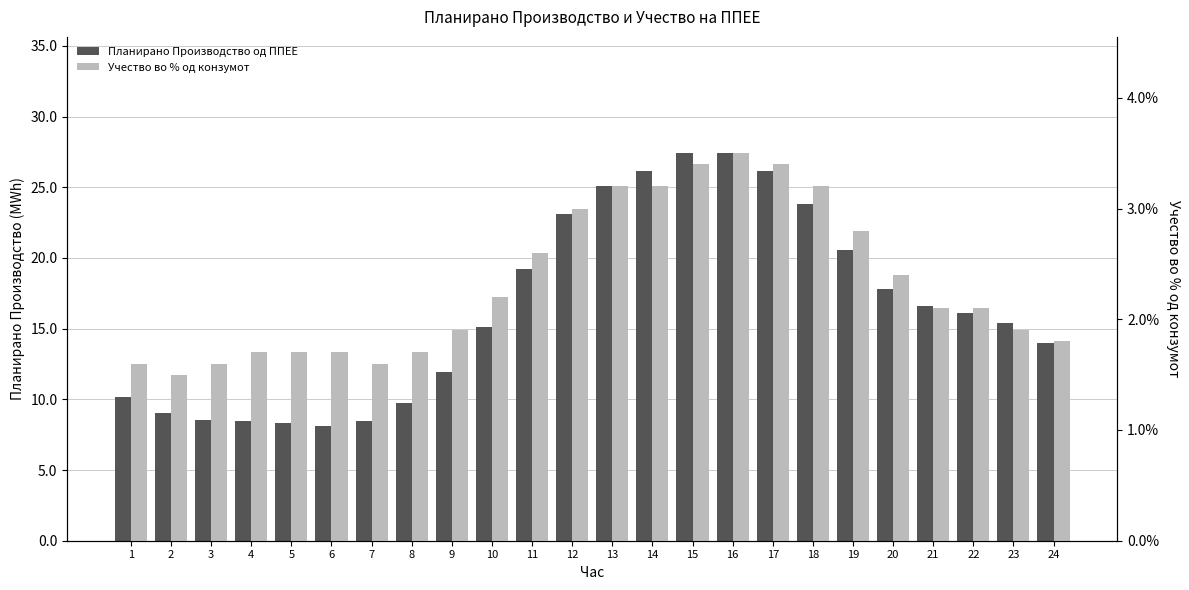

Between 24 and 15, which is larger?

15